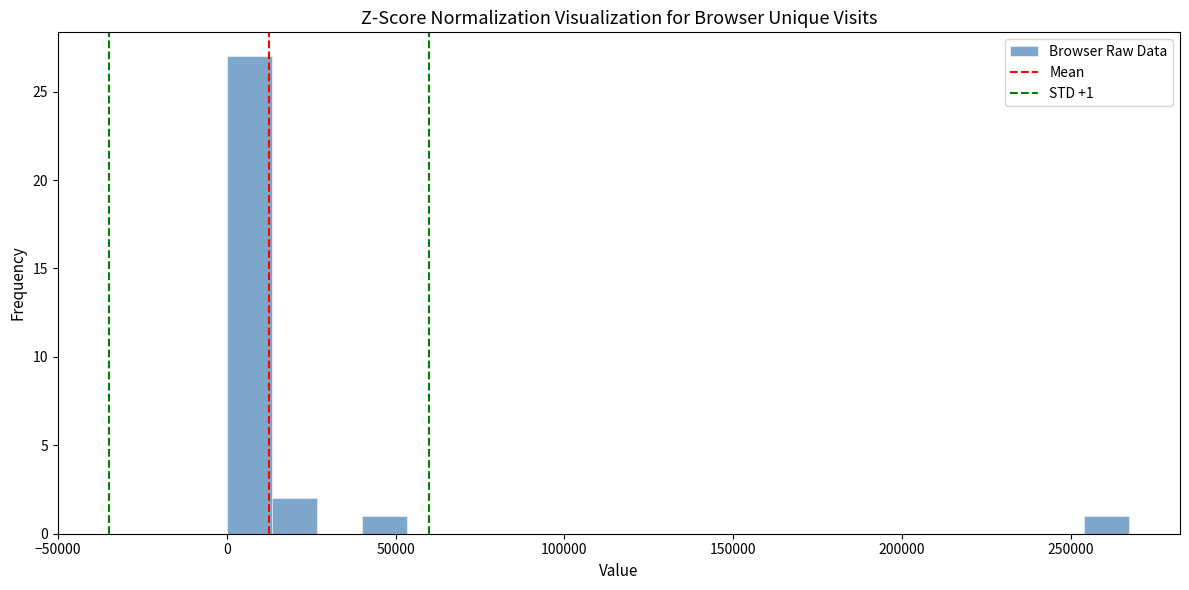

Read against the x-axis, roughly where is the centre of the tallest bar?

5000